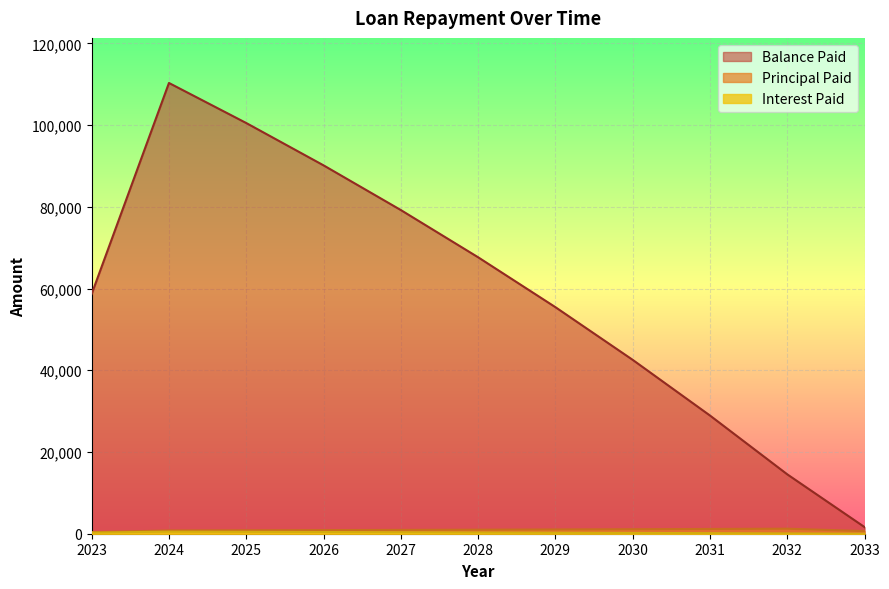

Is it true that Interest Paid equals 509.3 at 2024?

True